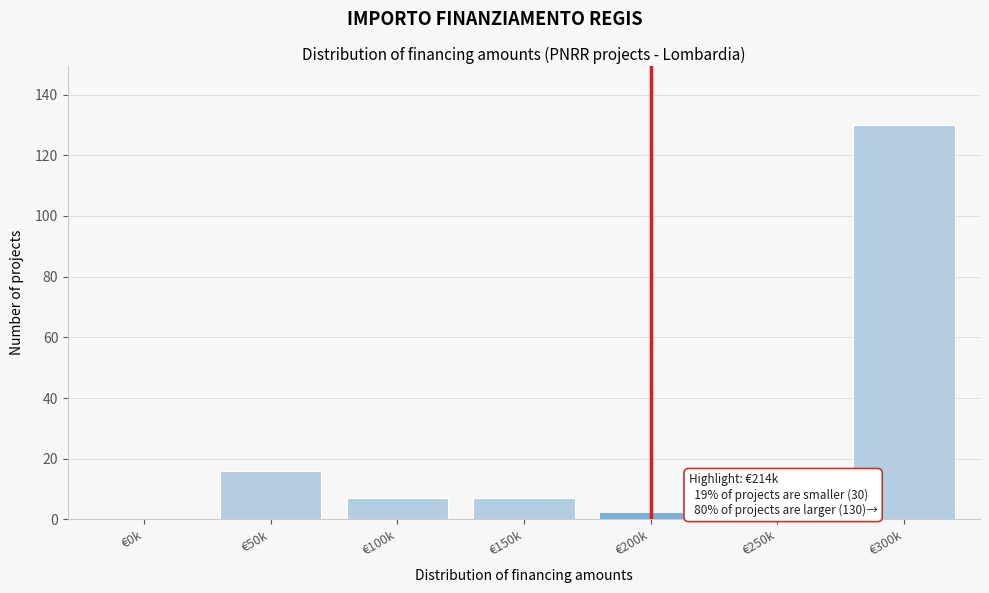

Reading left to right, list all the values displayed in this chart.

€0k=0	€50k=16	€100k=7	€150k=7	€200k=2	€250k=0	€300k=130